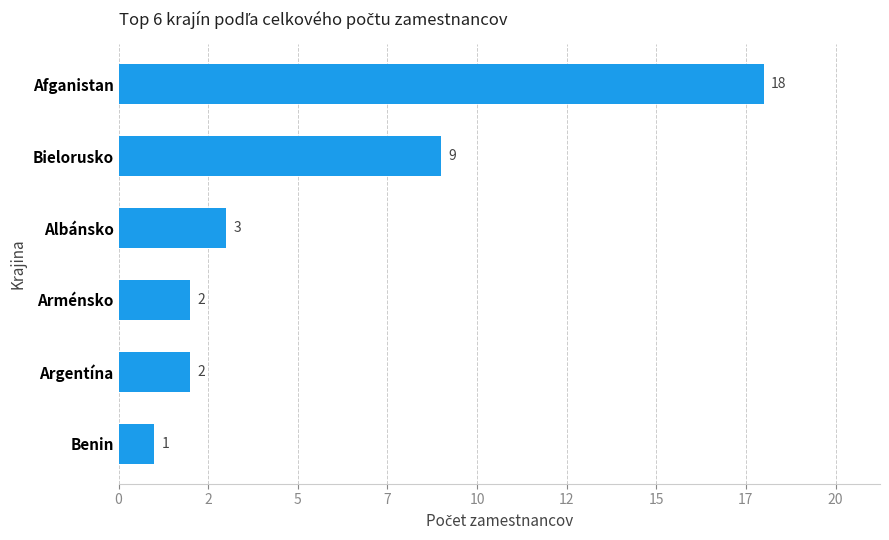

Does the chart contain any negative values?

No